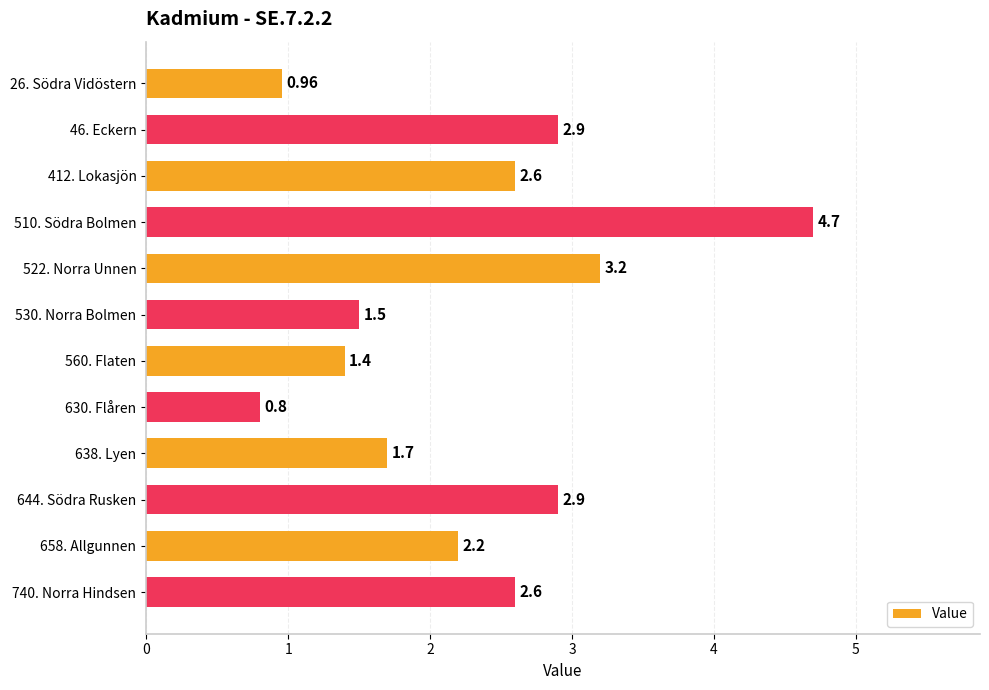

What is the change in value from 630. Flåren to 638. Lyen?

+0.9